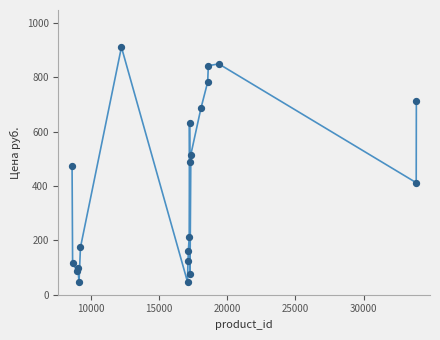

What is the range of X values (max minus min)?

25238.0